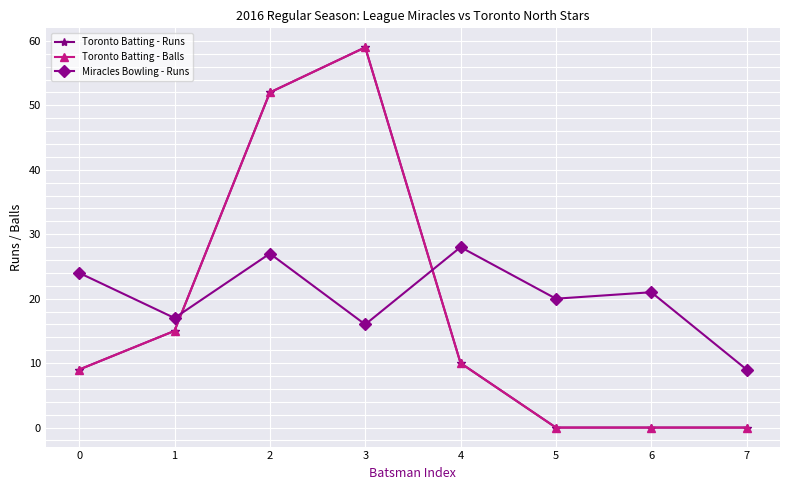

What is the difference between the second highest and minimum values in the Miracles Bowling - Runs series?

18